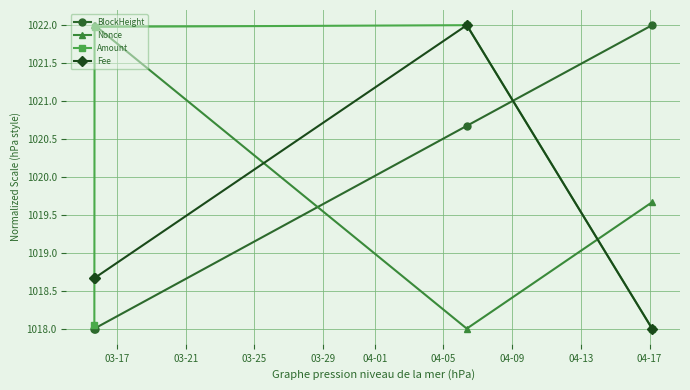

What is the greatest value displayed?

1022.0